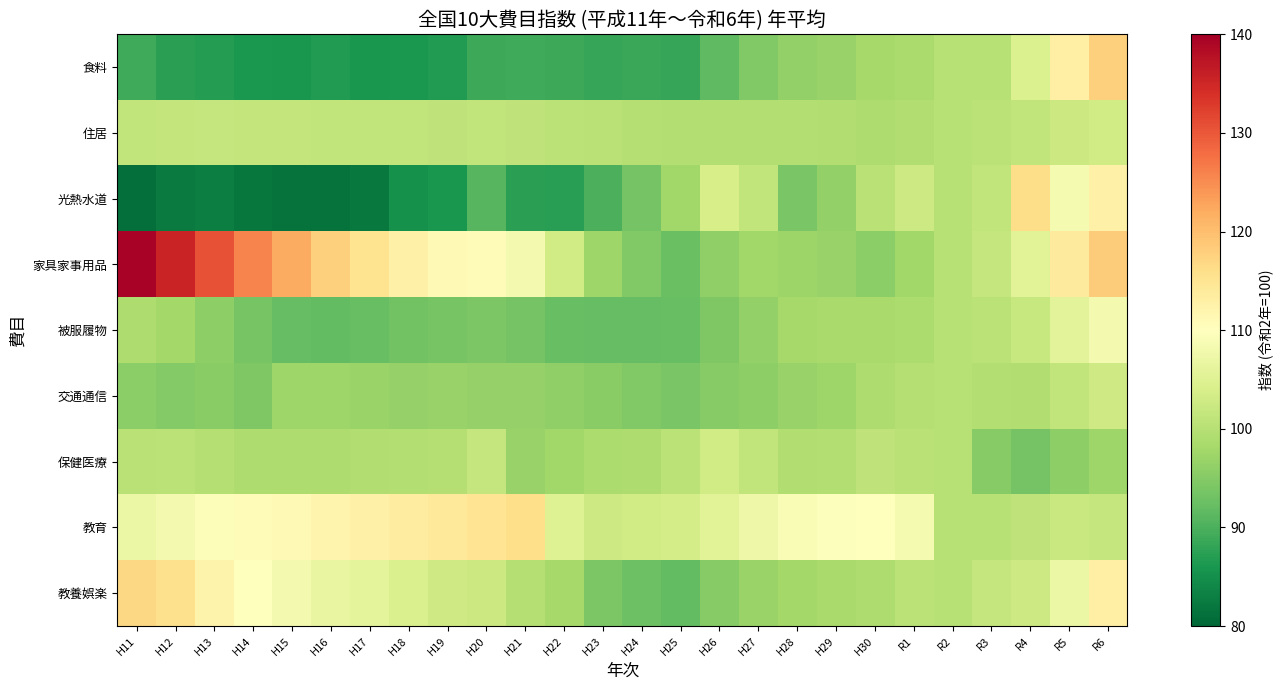

Which label corresponds to the largest value in the chart?

H11